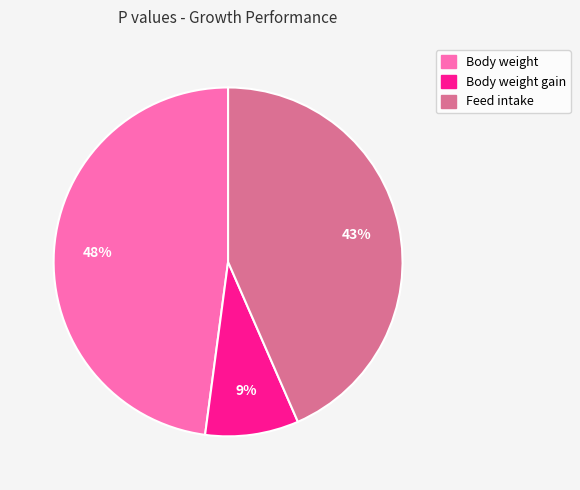

Do Body weight and Feed intake together represent more than half of the pie?

Yes